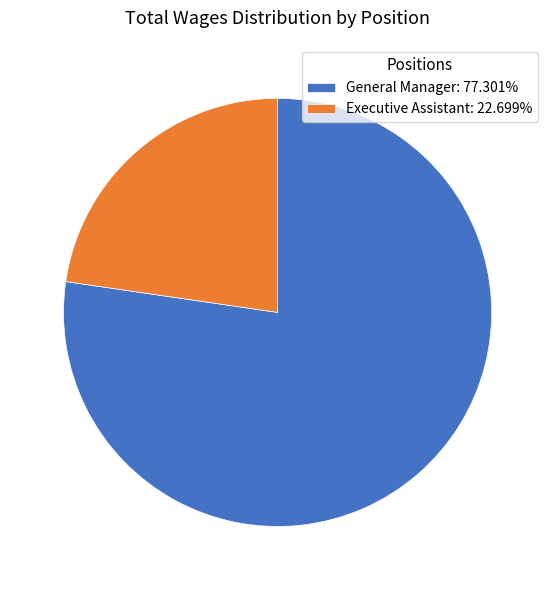

True or false: General Manager accounts for 77% of the total.

True